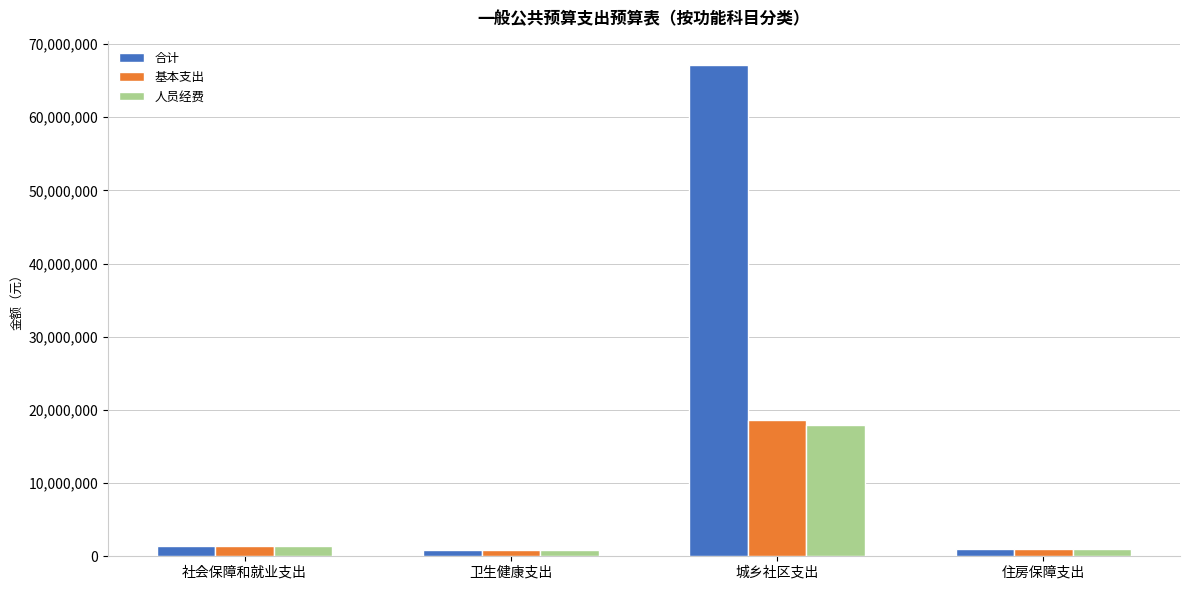

What is the label of the 4th bar from the left?

住房保障支出